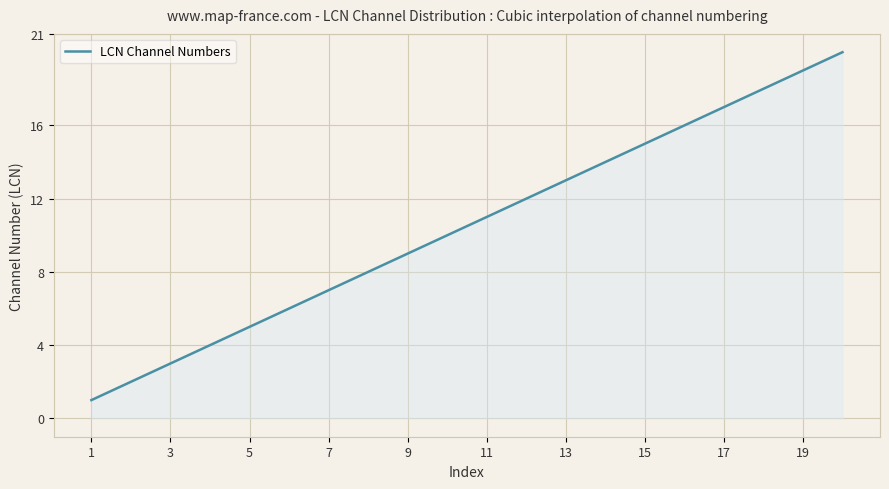

What is the maximum value shown in the chart?

20.0